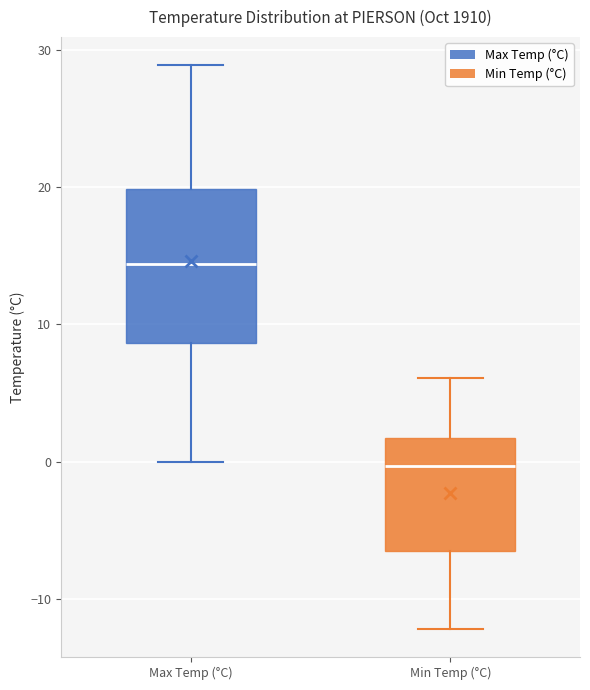

Reading left to right, read every box against the y-axis: the position of its median line, the range the box covers, and the ends of its whiskers. The values are not printed on the chart, so give them approximately, as read against the axis.

Max Temp (°C): median 14, box 9 to 20, whiskers 0 to 29
Min Temp (°C): median 0, box -7 to 2, whiskers -12 to 6